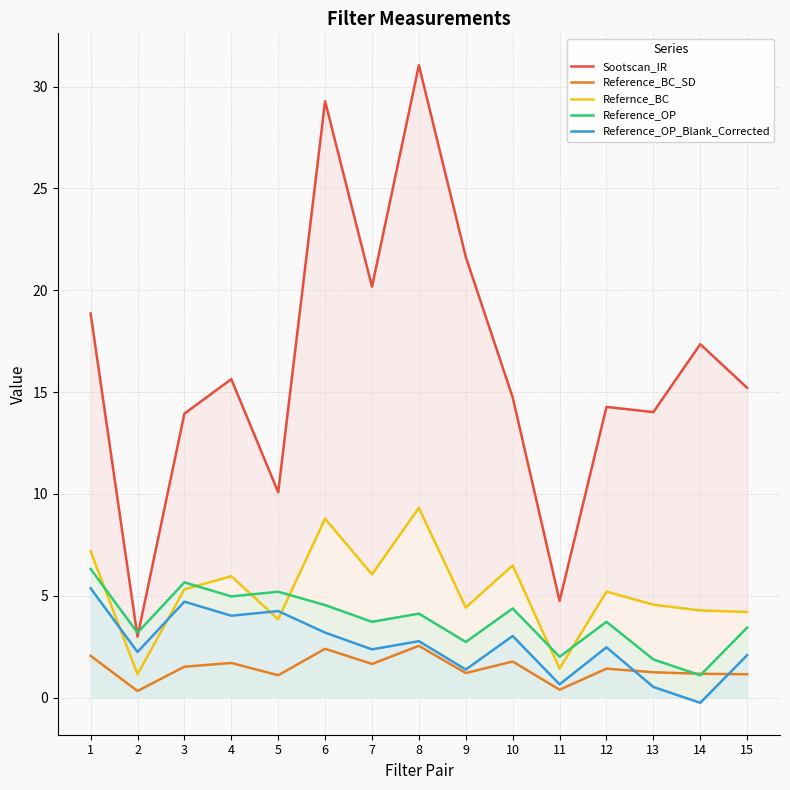

Does the chart have visible grid lines?

Yes